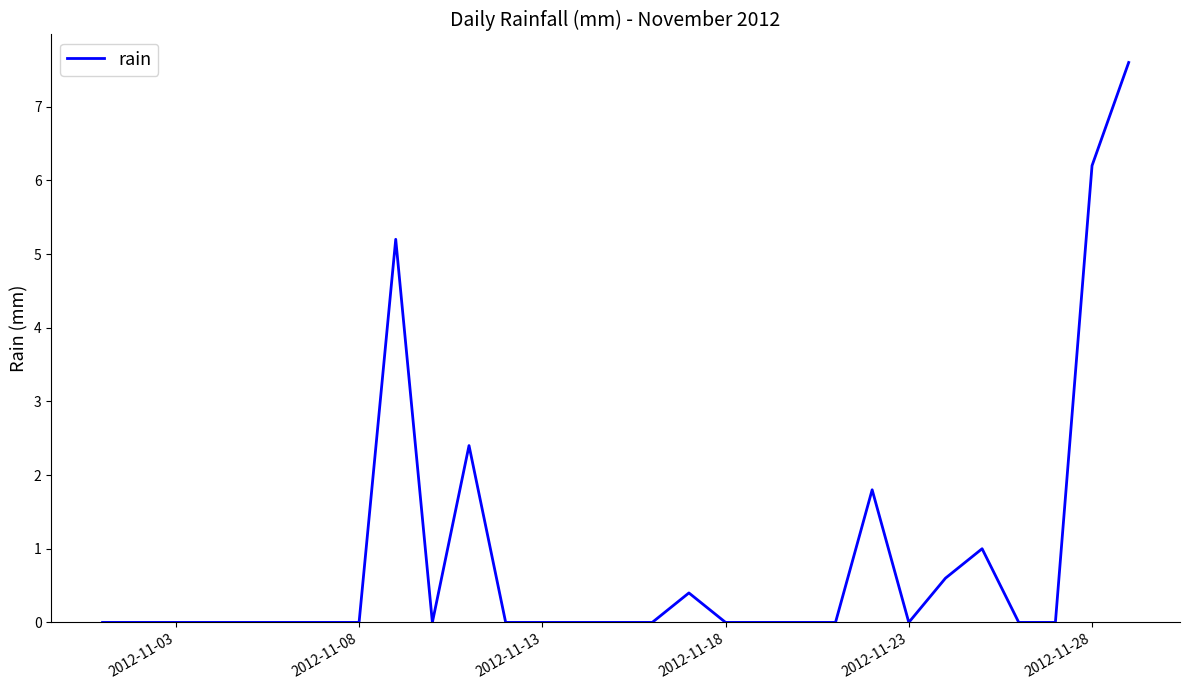

What is the greatest value displayed?

7.6